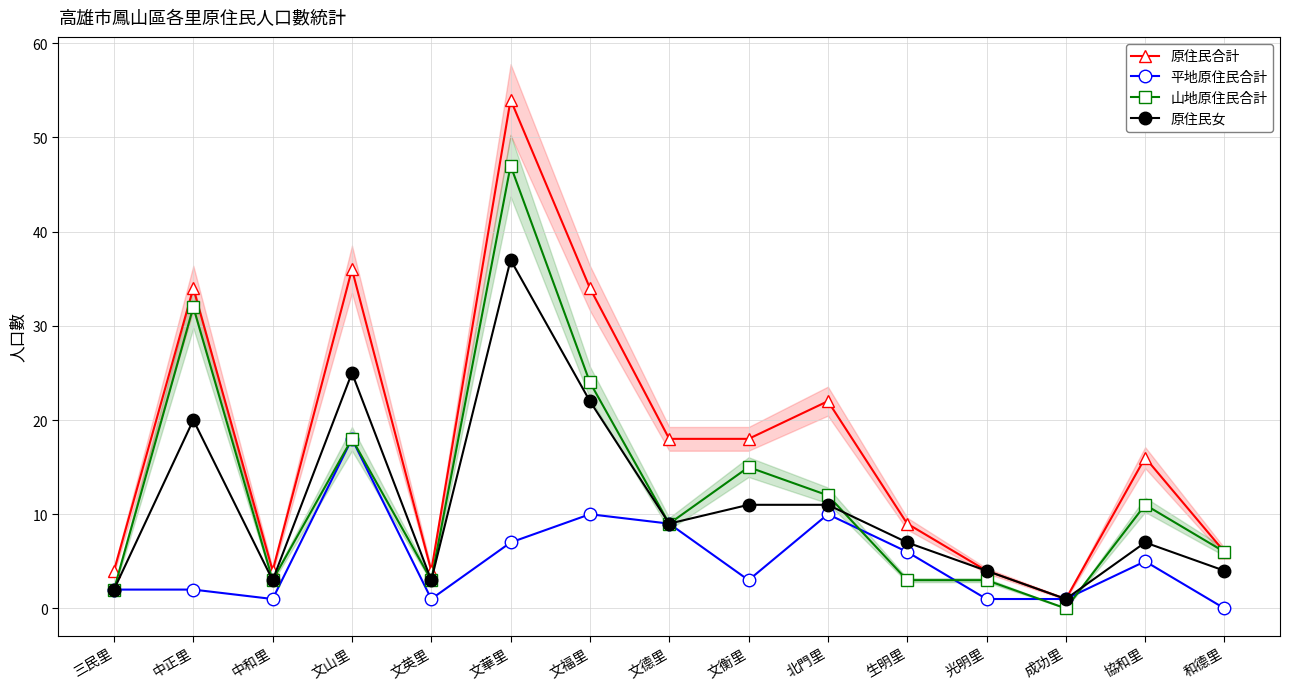

Is this an area chart (filled region under the line)?

No